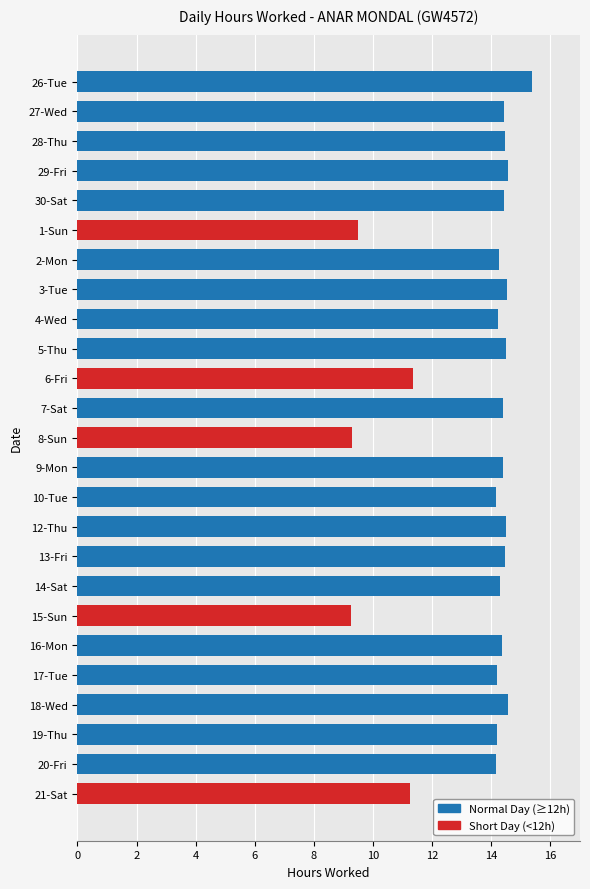

What is the label of the 15th bar from the left?

10-Tue